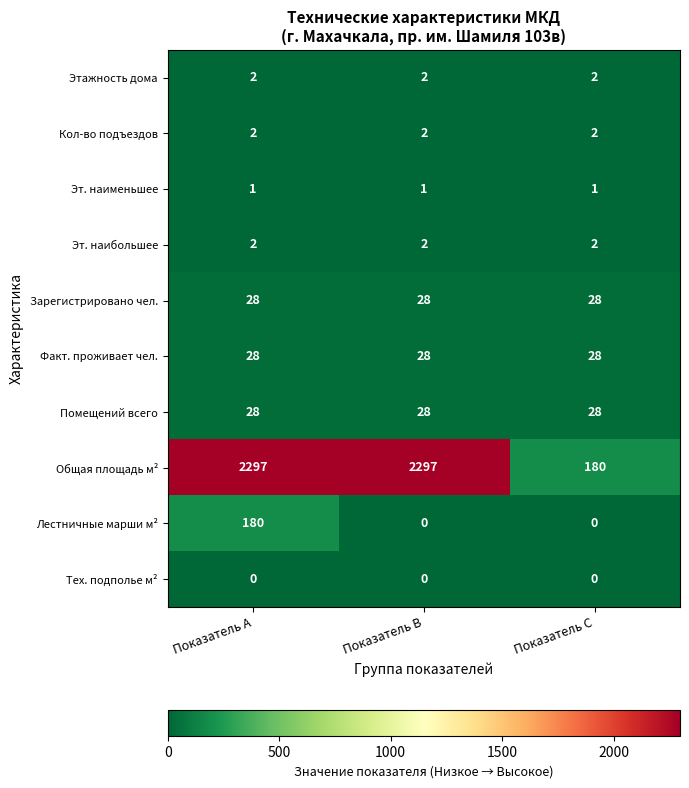

What is the lowest value of the Факт. проживает чел. series?

28